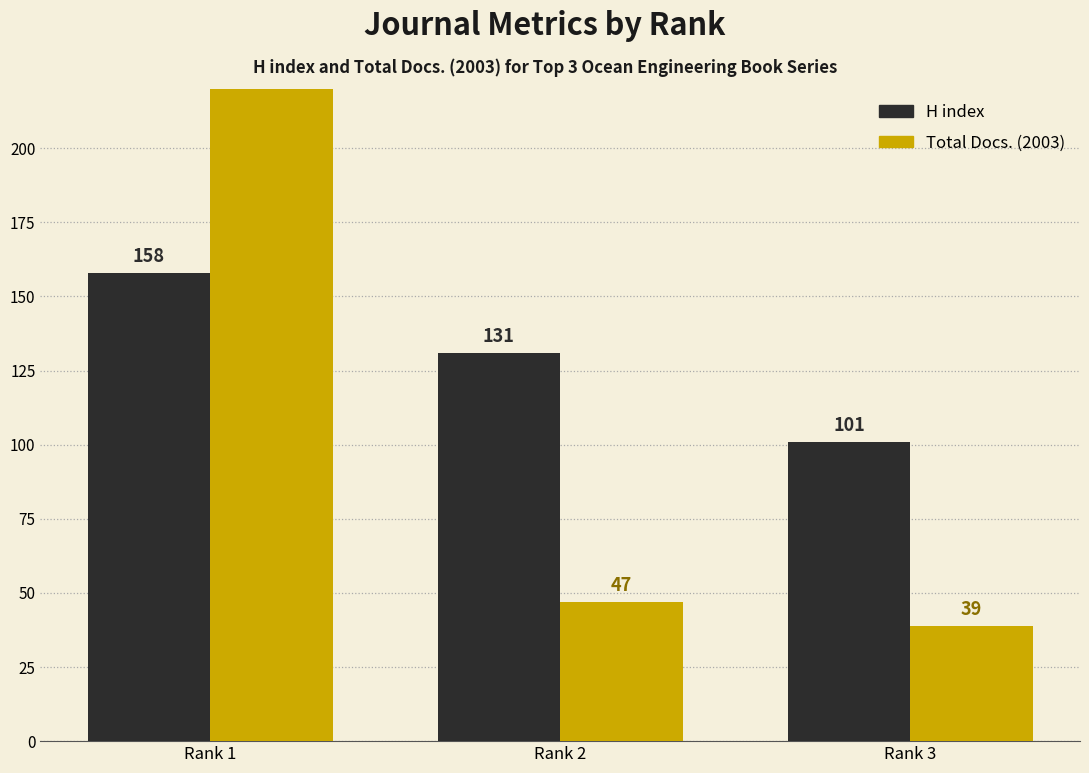

Which series changed the most between Rank 1 and Rank 2?

Total Docs. (2003)